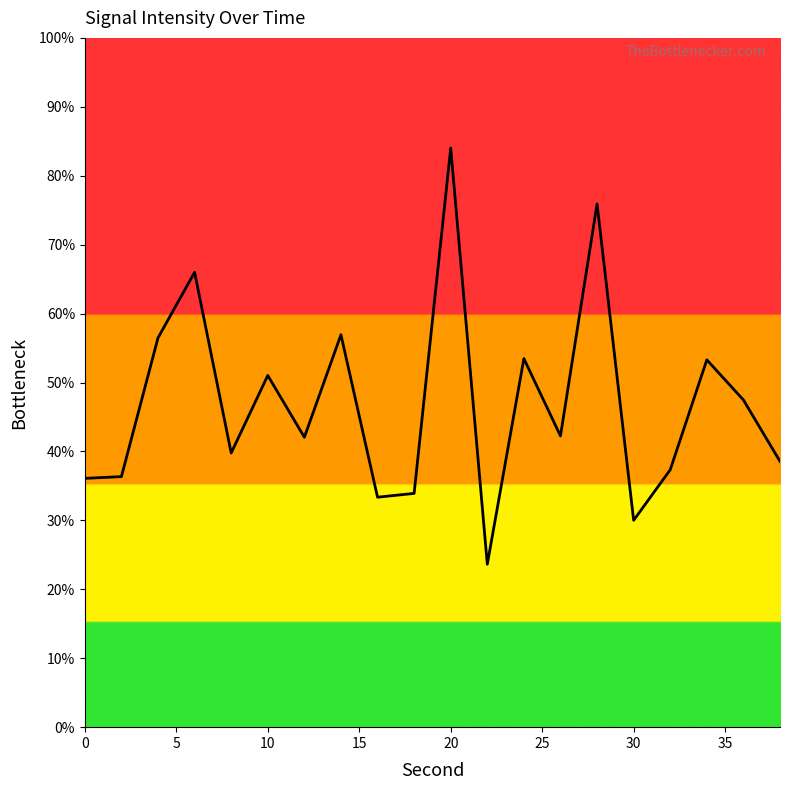

What is the sum of all values?

938.0